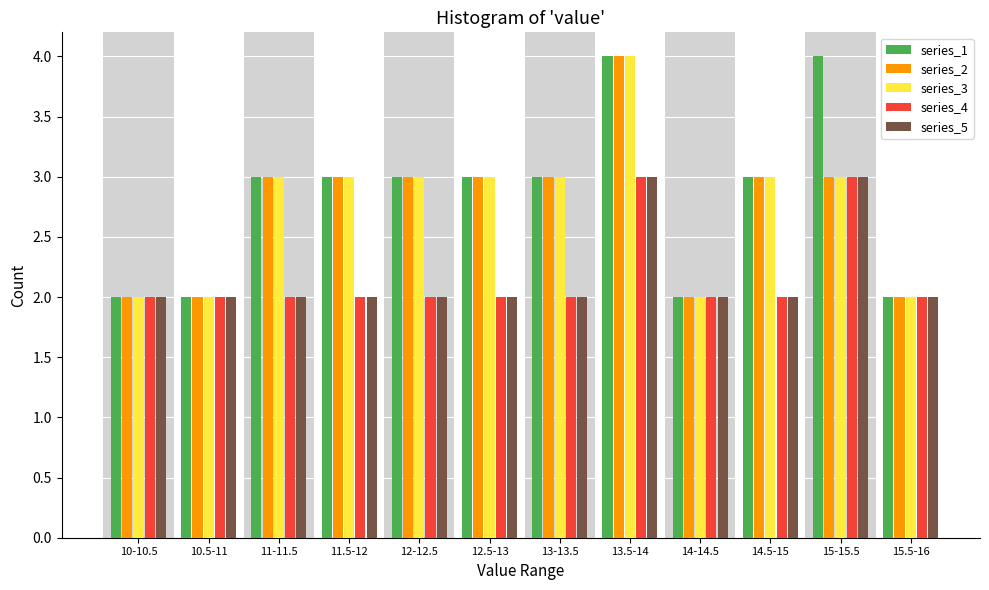

The series_1 series shows 3 at 10-10.5. True or false?

False